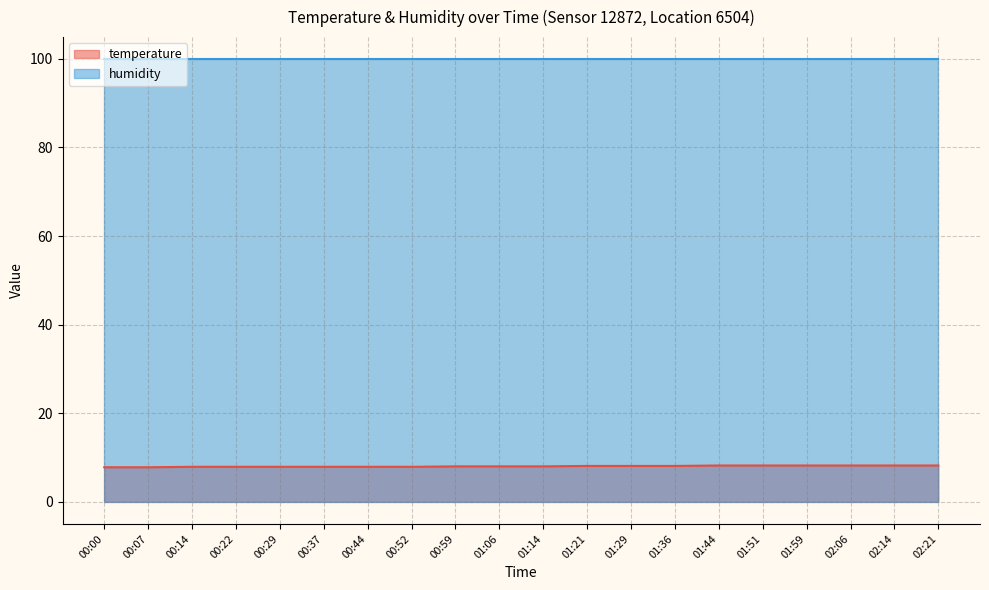

At which label does the data first exceed 8?

01:21